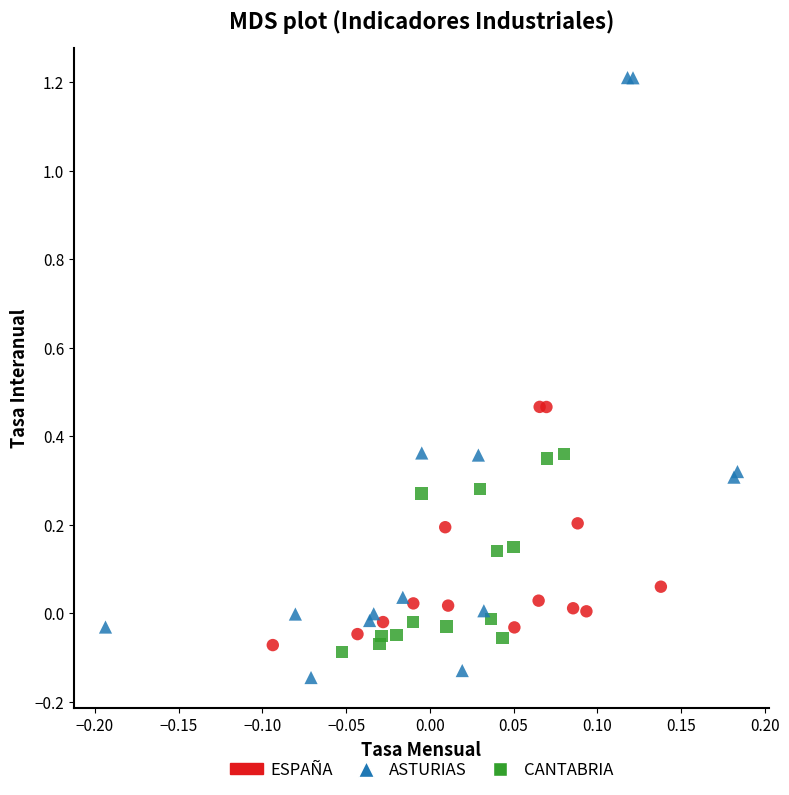

Which series has the largest Y range (max minus min)?

ASTURIAS